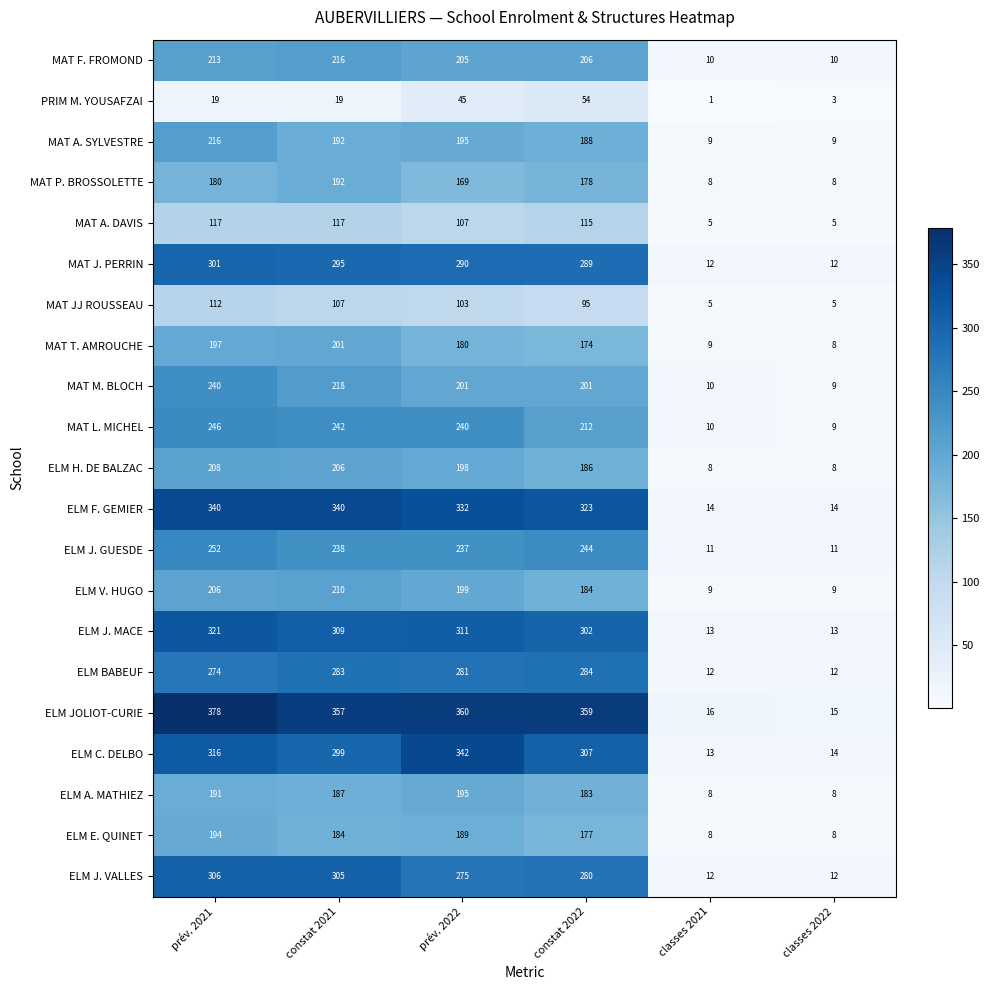

What is the average value of the ELM A. MATHIEZ series?

129